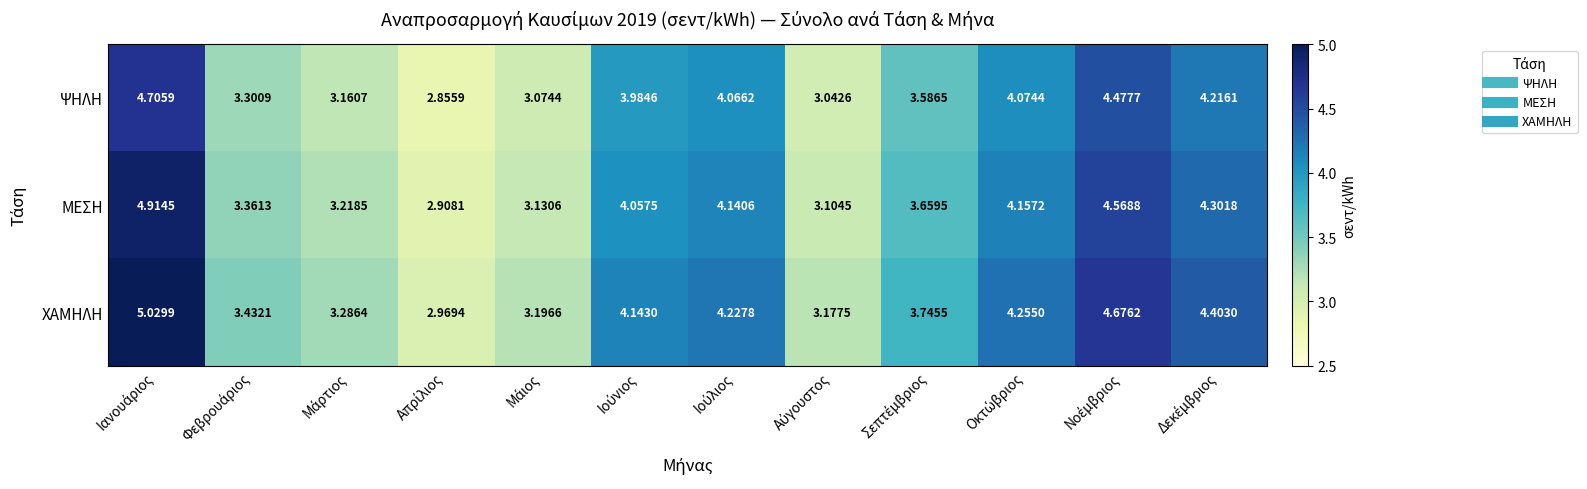

Which series has the widest spread of values?

ΧΑΜΗΛΗ